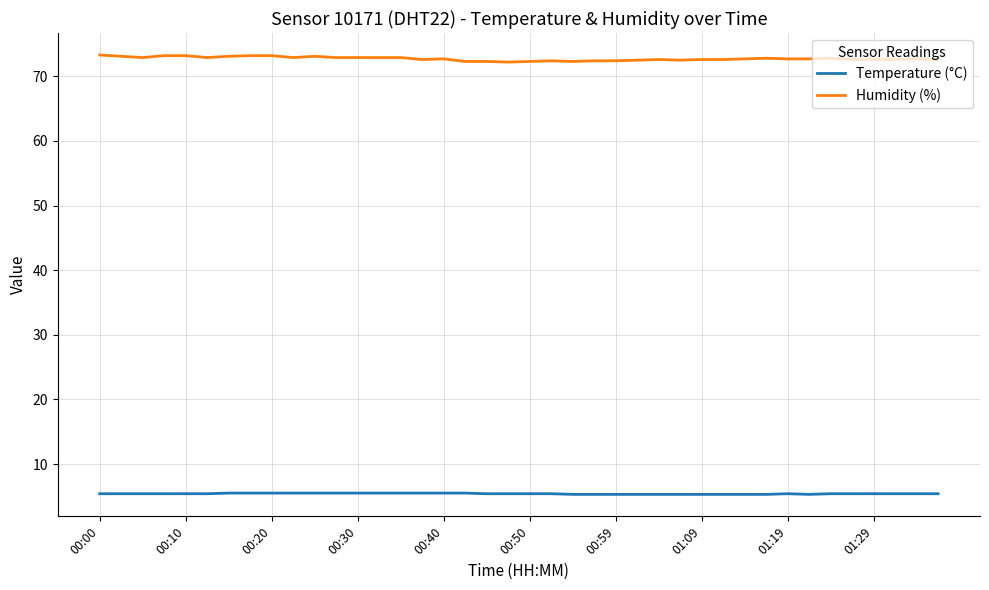

List the series in order of their overall mean, highest first.

Humidity (%), Temperature (°C)